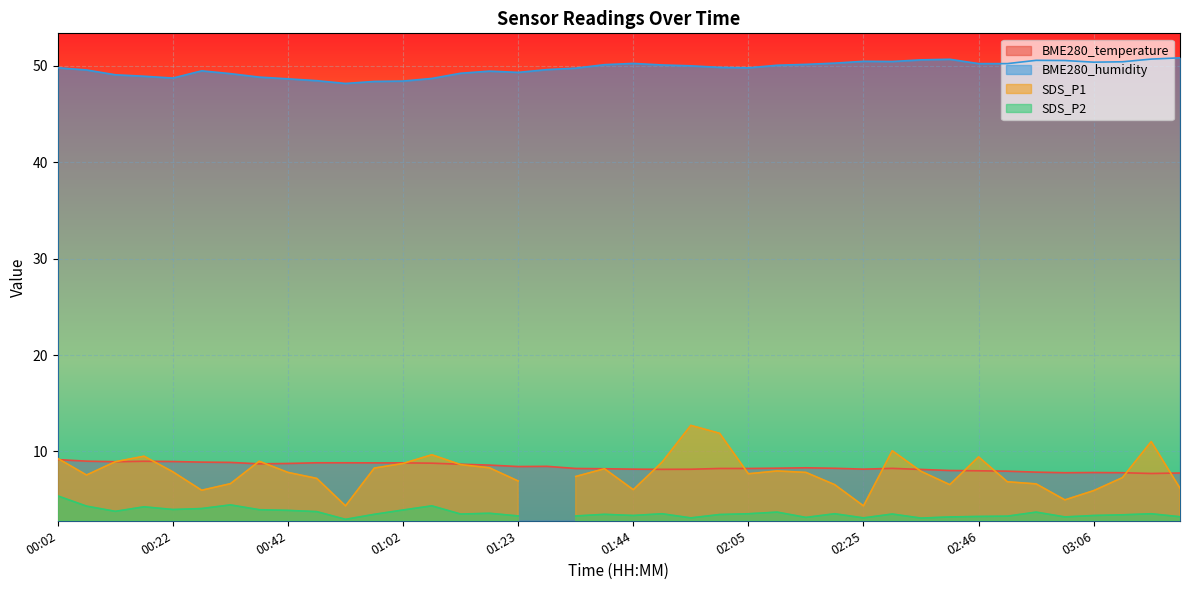

What position from the left is 03:11?

38